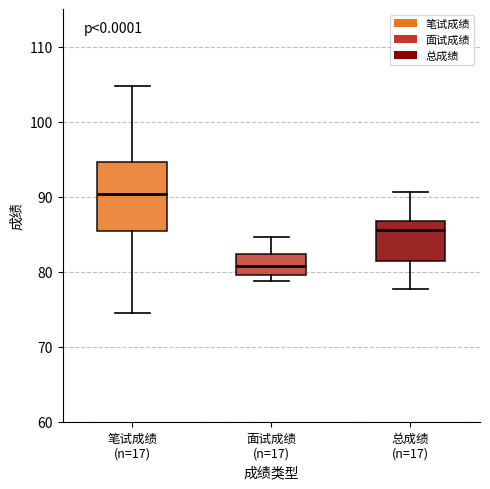

Reading left to right, read every box against the y-axis: the position of its median line, the range the box covers, and the ends of its whiskers. The values are not printed on the chart, so give them approximately, as read against the axis.

笔试成绩 (n=17): median 90, box 85 to 95, whiskers 74 to 105
面试成绩 (n=17): median 81, box 80 to 82, whiskers 79 to 85
总成绩 (n=17): median 86, box 81 to 87, whiskers 78 to 91